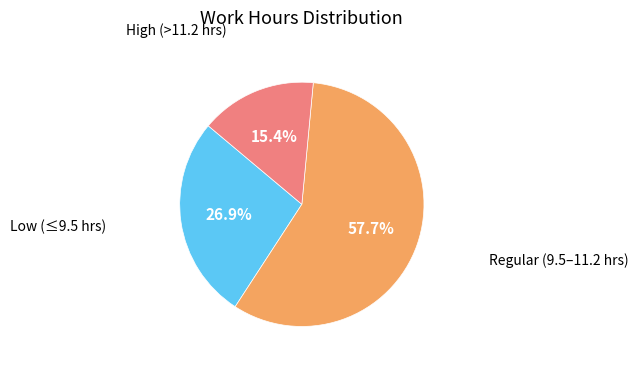

Is there a majority slice in this chart?

Yes